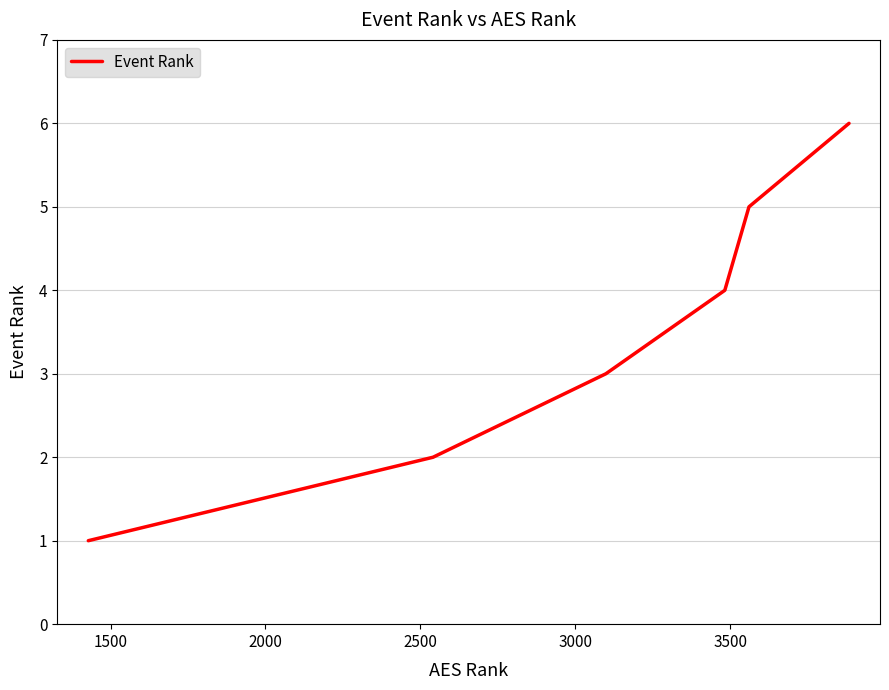

What is the greatest value displayed?

6